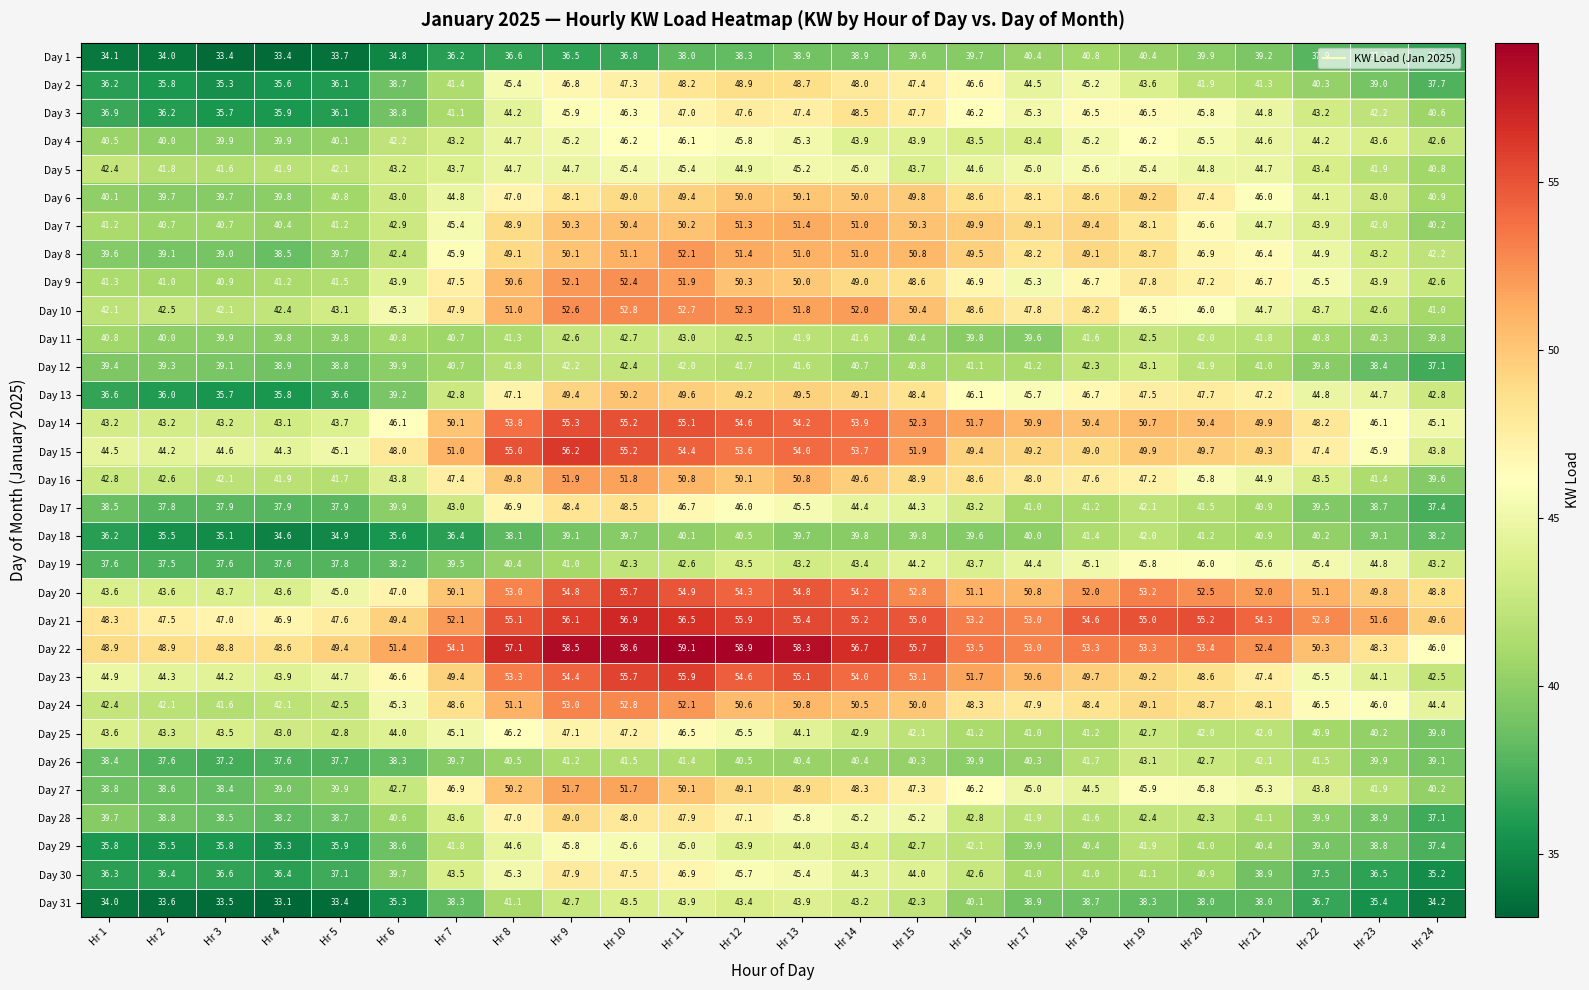

Which category has the highest value across all series?

Hr 11